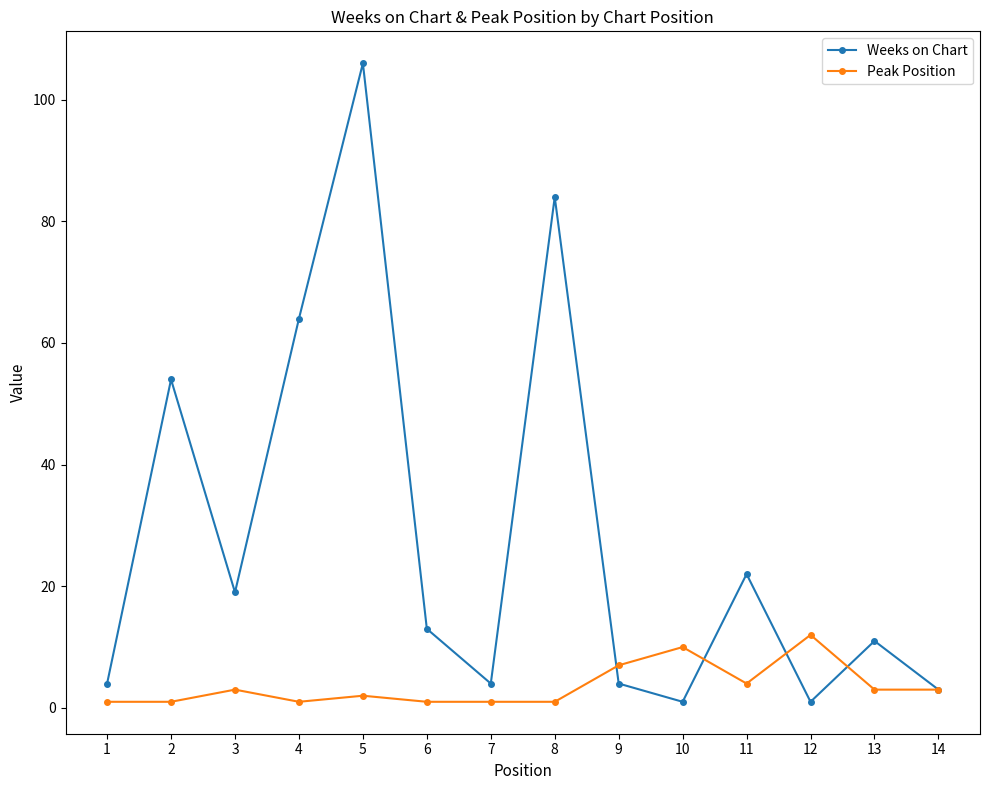

The value of Peak Position at 9 is 7. True or false?

True